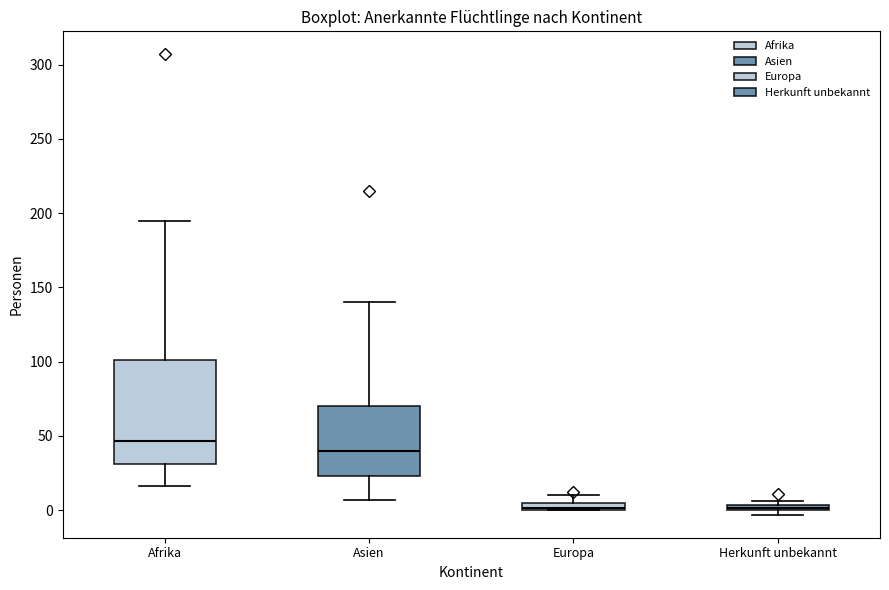

Where does the upper whisker of the box for Europa end on the y-axis? The values are not printed on the chart, so give them approximately, as read against the axis.

10